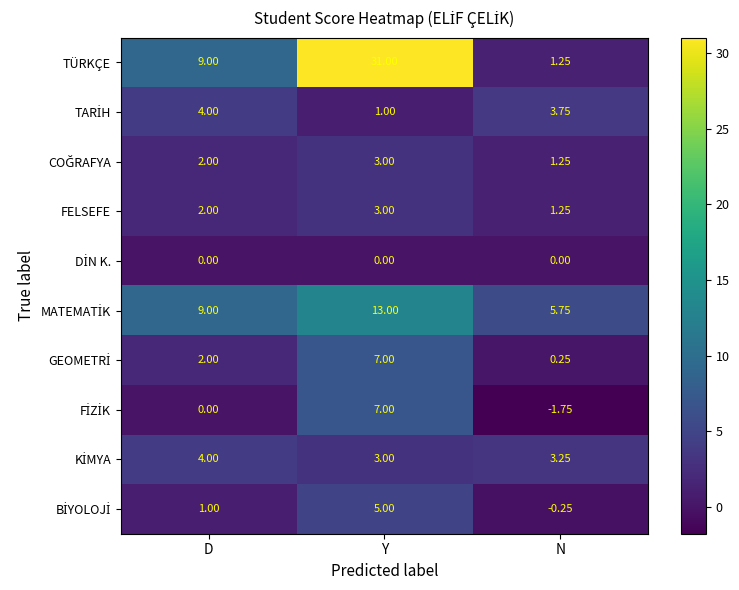

At which label is FELSEFE closest to 2?

D